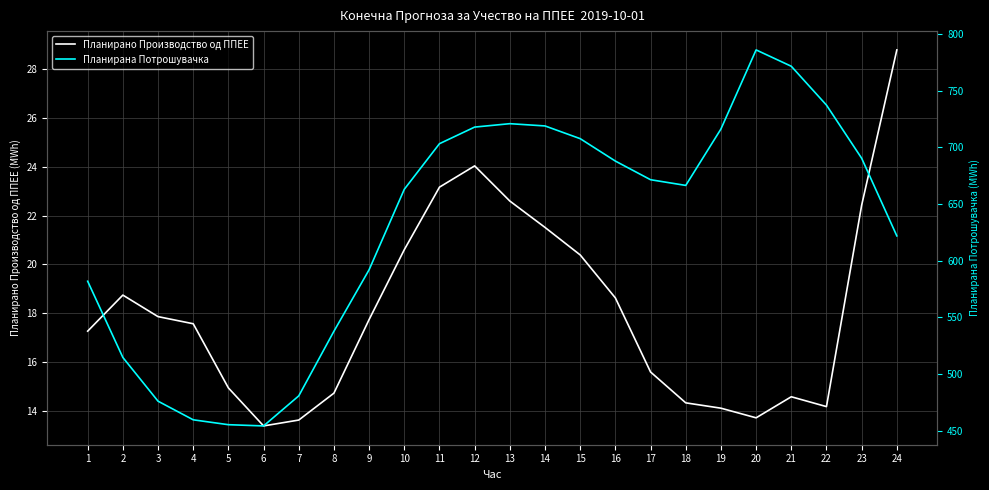

Is it true that Планирана Потрошувачка equals 466.1 at 19?

False